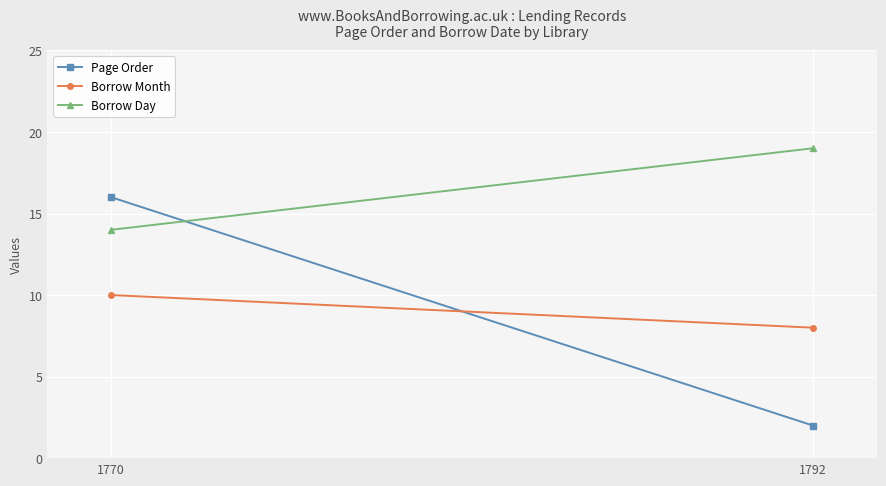

Which category has the highest value in the Page Order series?

1770